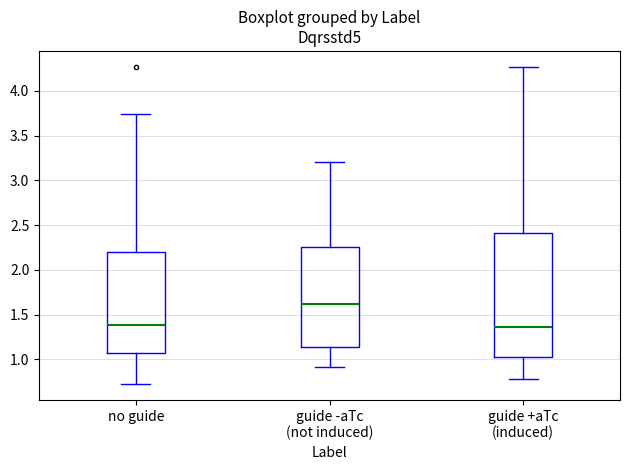

Reading left to right, read every box against the y-axis: the position of its median line, the range the box covers, and the ends of its whiskers. The values are not printed on the chart, so give them approximately, as read against the axis.

no guide: median 1.40, box 1.05 to 2.20, whiskers 0.70 to 3.75
guide -aTc (not induced): median 1.60, box 1.15 to 2.25, whiskers 0.90 to 3.20
guide +aTc (induced): median 1.35, box 1.00 to 2.40, whiskers 0.80 to 4.25